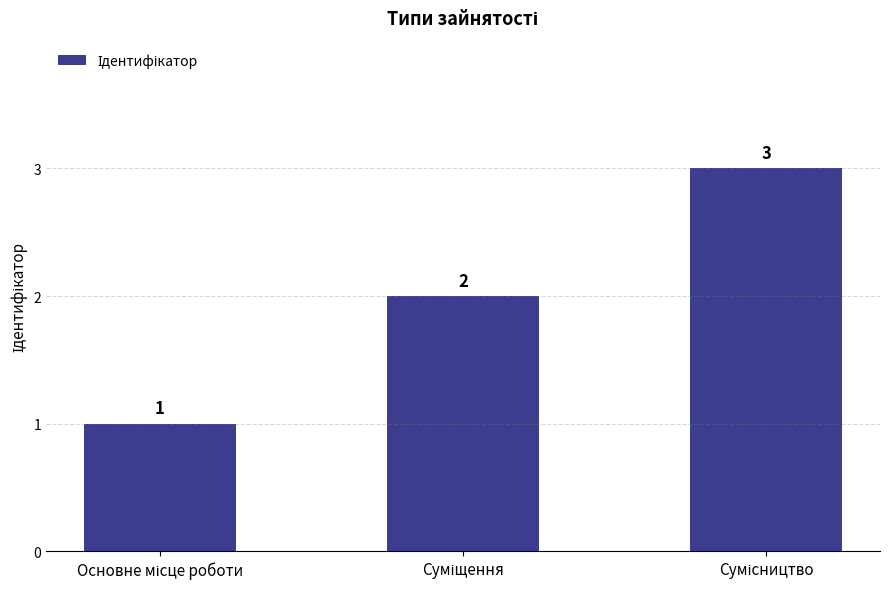

Reading left to right, extract all data points from this chart.

1	2	3